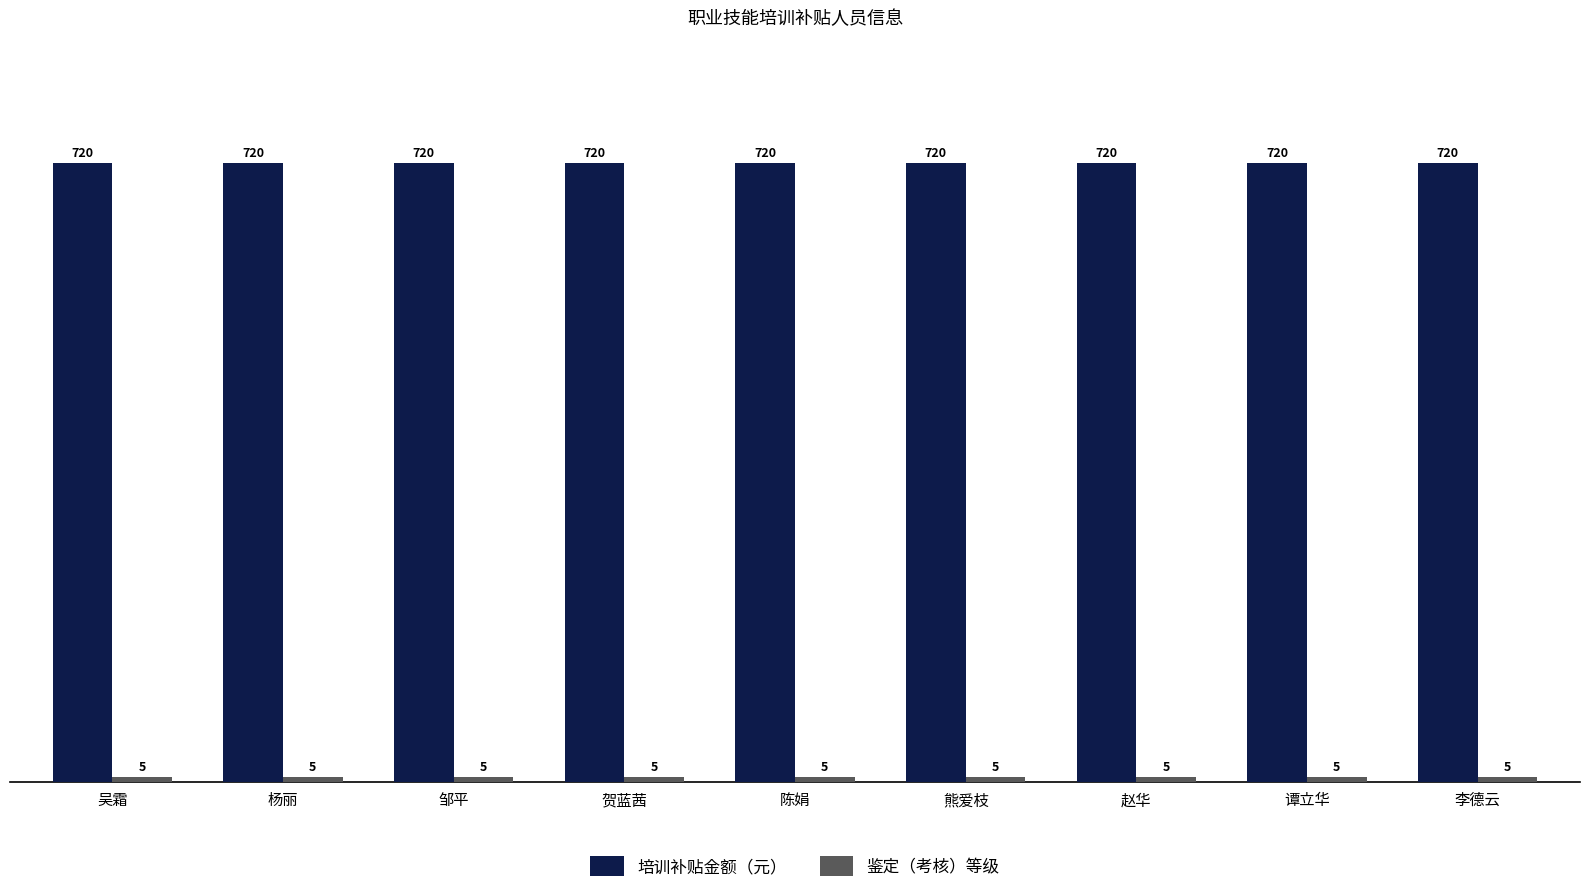

What is the difference between the highest and lowest values at 杨丽?

715